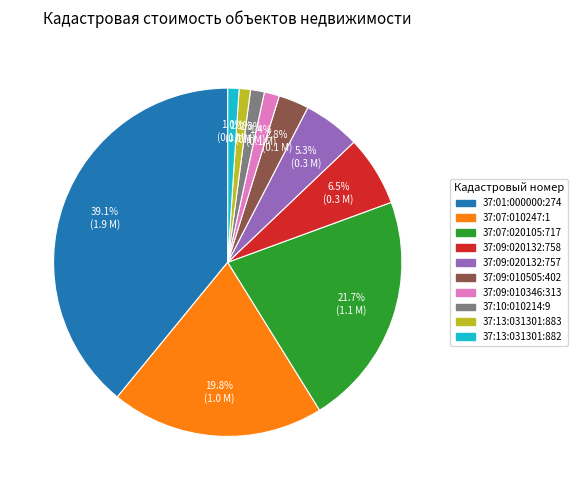

Is there a majority slice in this chart?

No